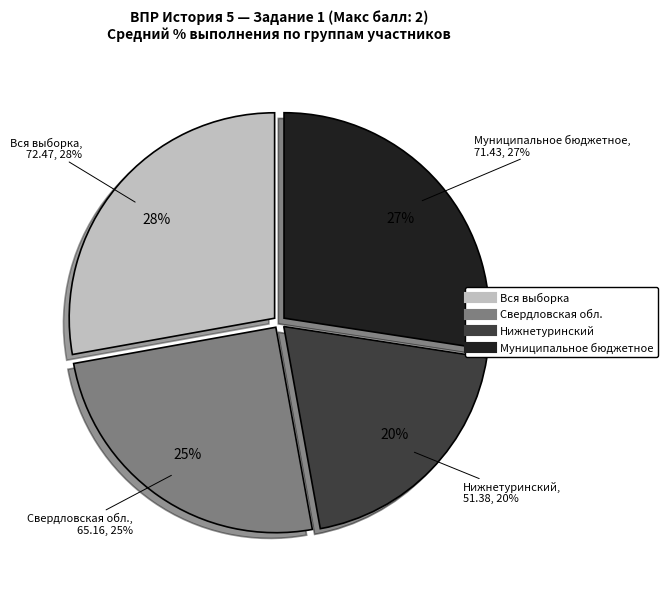

What is the largest slice in the pie chart?

Вся выборка